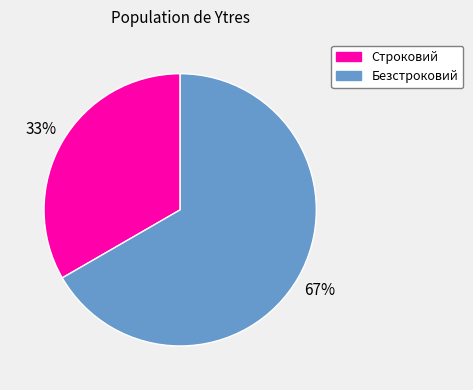

The Безстроковий slice represents 53% of the pie. True or false?

False